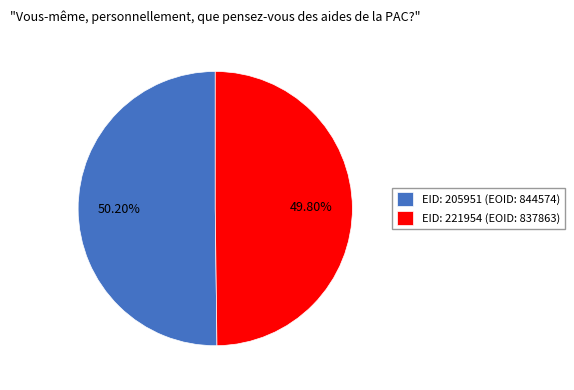

Is there any slice that represents more than half of the pie?

Yes